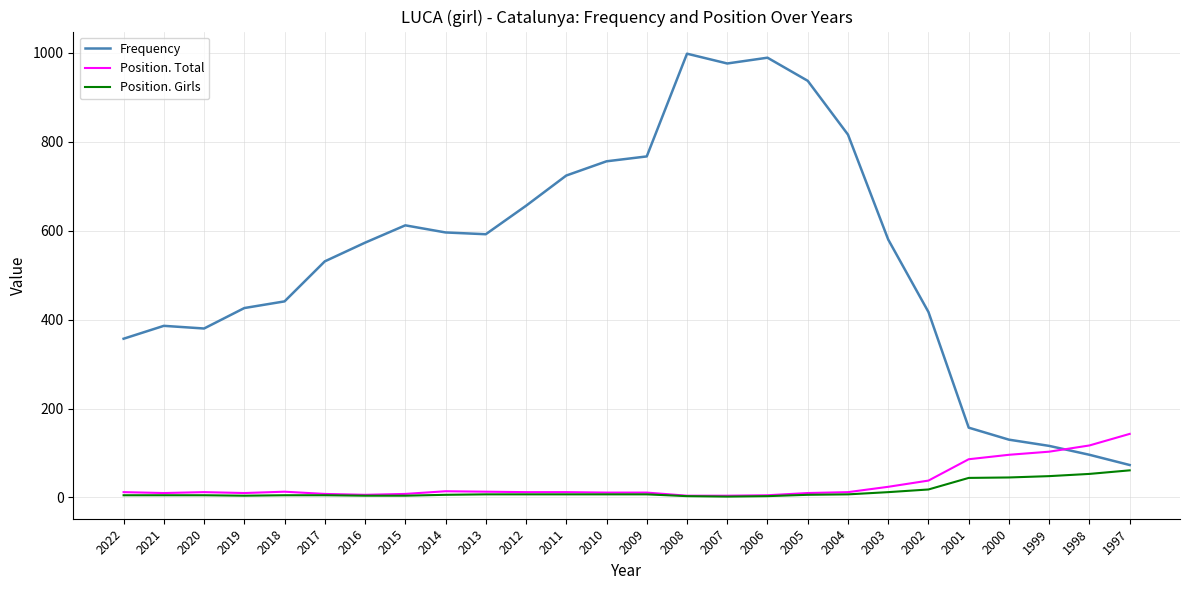

Which series has the largest total across all categories?

Frequency